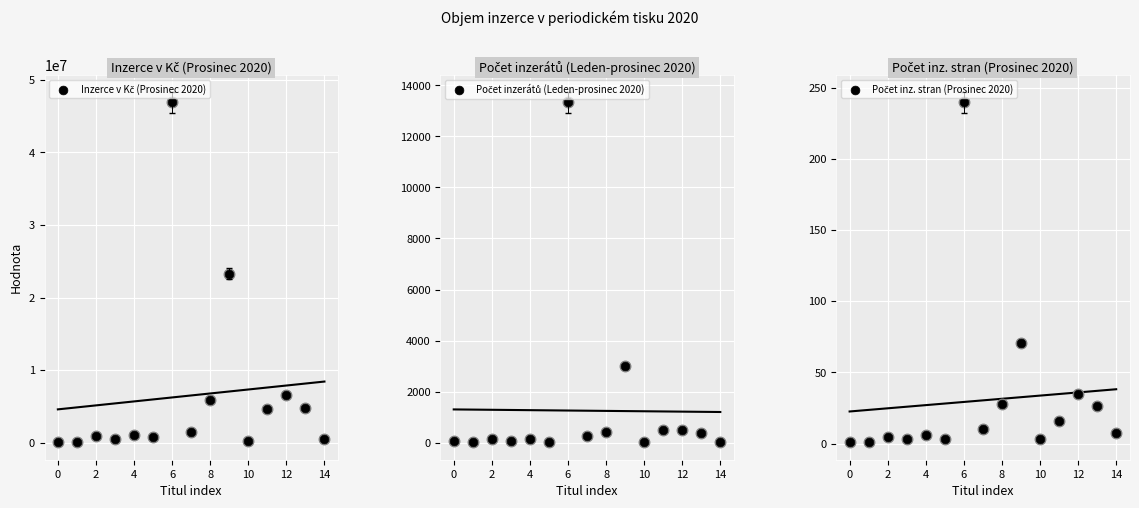

Which series has the widest spread of Y values?

Inzerce v Kč (Prosinec 2020)